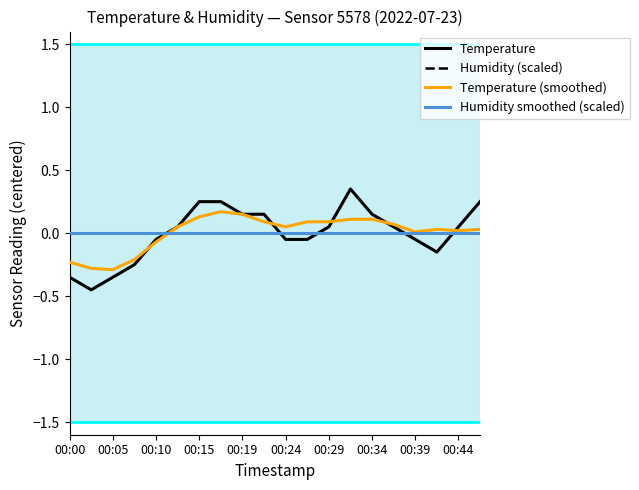

Is this an area chart (filled region under the line)?

No